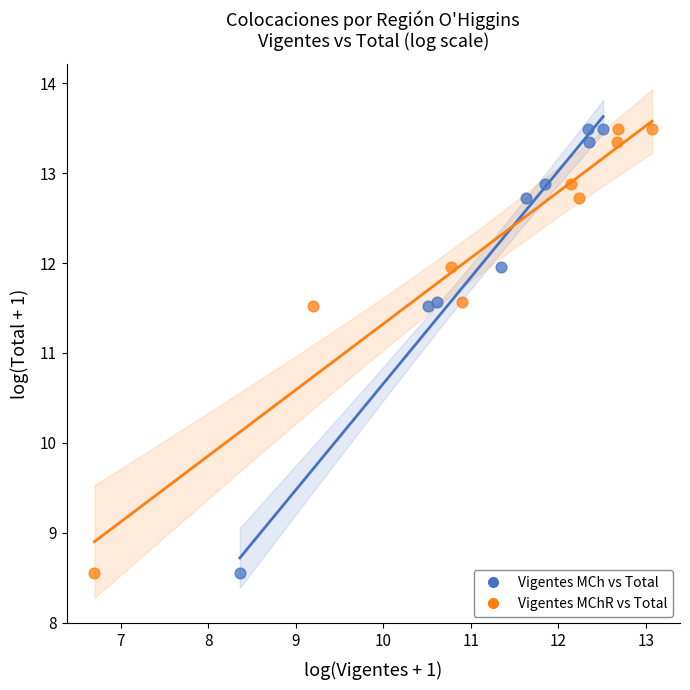

What are all the series names shown in the legend?

Vigentes MCh vs Total, Vigentes MChR vs Total